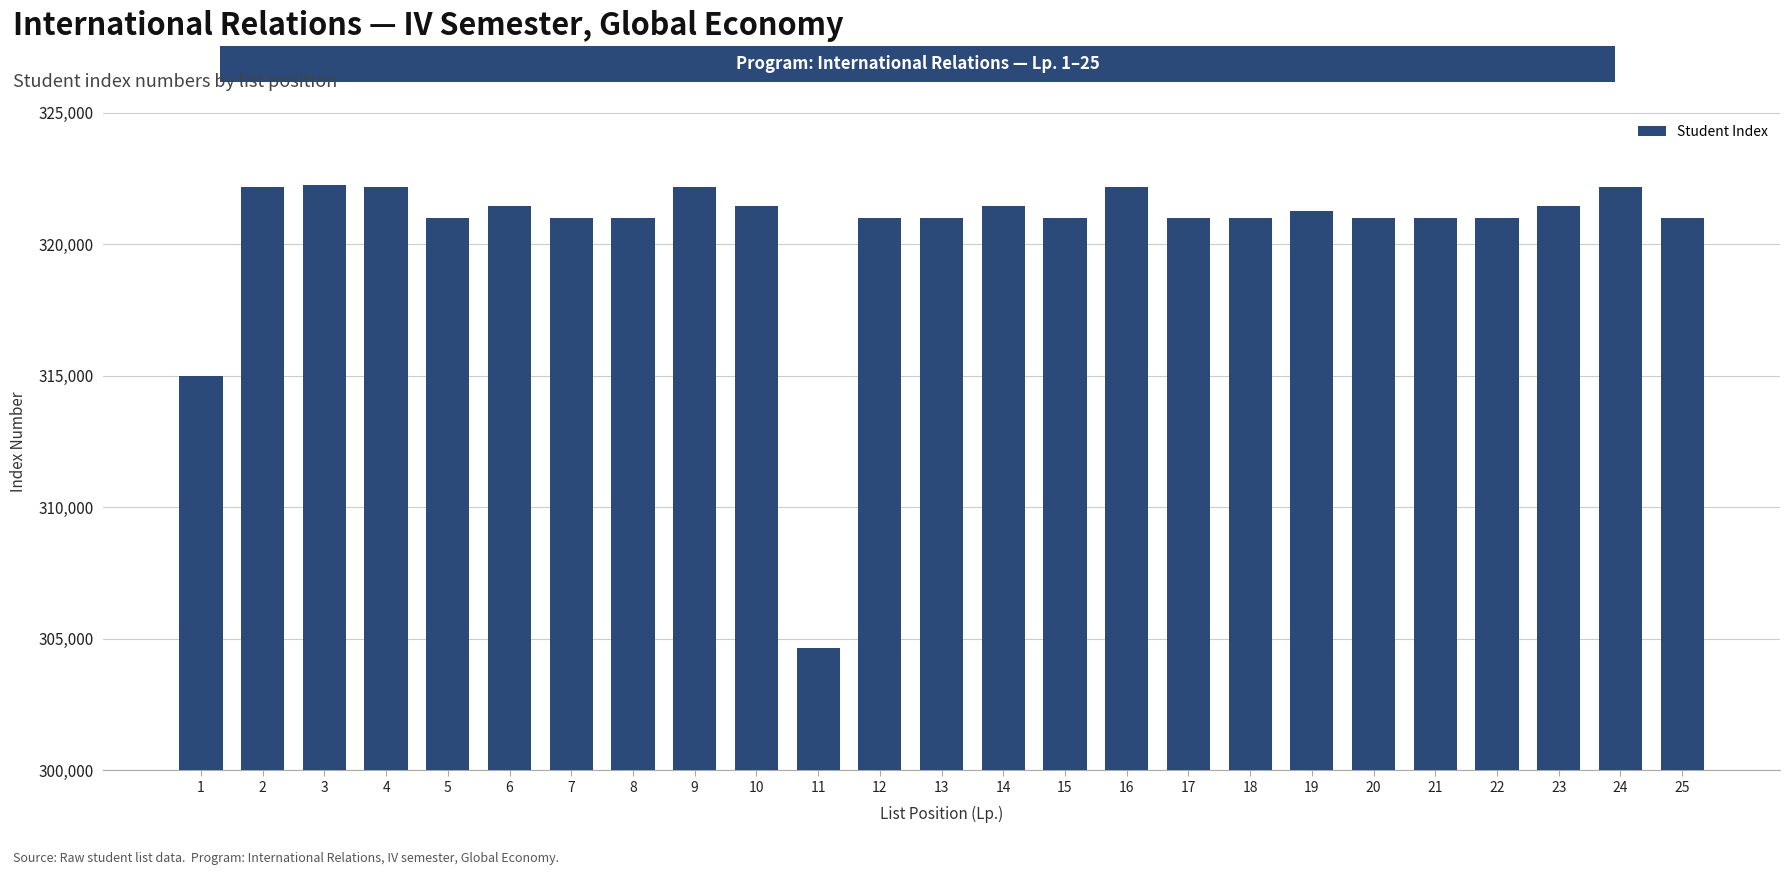

What is the approximate value at 17?

320989